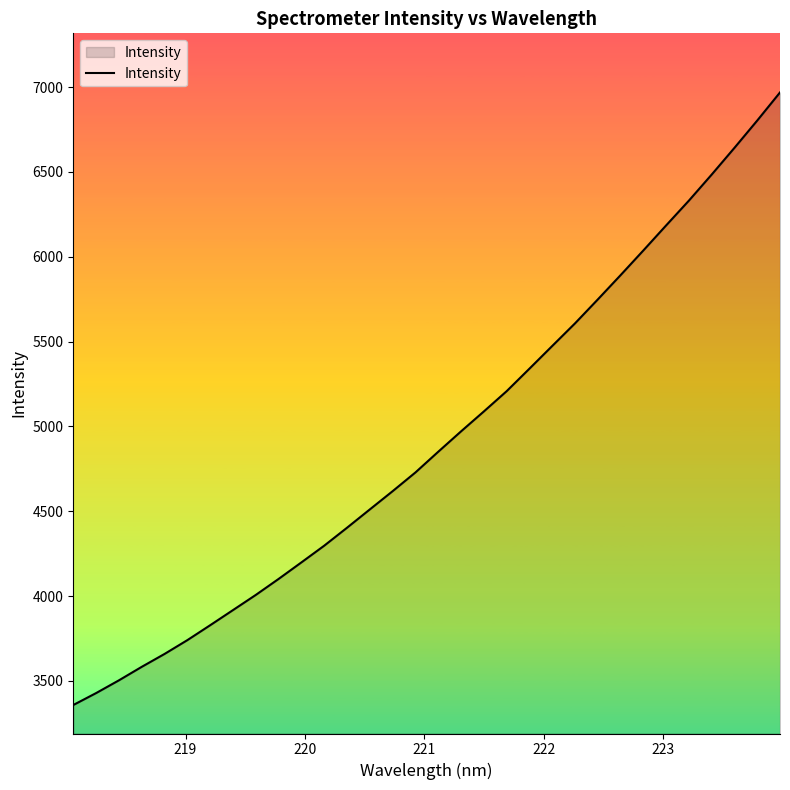

What is the greatest value displayed?

6968.3